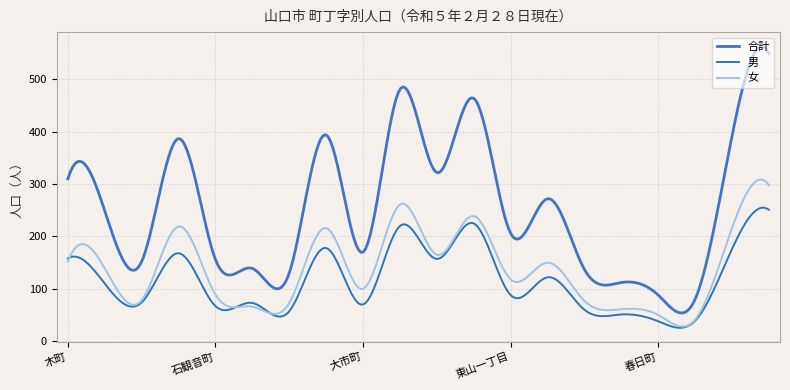

Reading left to right, transcribe all the data shown in this chart.

合計: 木町=310	香山町=249	水の上町=152	金古曽町=387	石観音町=156	道祖町=139	円政寺町=130	堂の前町=394	大市町=170	古熊一丁目=481	古熊二丁目=322	古熊三丁目=464	東山一丁目=206	東山二丁目=272	大手町=137	滝町=112	春日町=88	亀山町=80	白石一丁目=392	白石二丁目=549
男: 木町=158	香山町=110	水の上町=74	金古曽町=168	石観音町=67	道祖町=73	円政寺町=57	堂の前町=178	大市町=70	古熊一丁目=220	古熊二丁目=157	古熊三丁目=225	東山一丁目=88	東山二丁目=122	大手町=60	滝町=51	春日町=38	亀山町=39	白石一丁目=176	白石二丁目=251
女: 木町=152	香山町=139	水の上町=78	金古曽町=219	石観音町=89	道祖町=66	円政寺町=73	堂の前町=216	大市町=100	古熊一丁目=261	古熊二丁目=165	古熊三丁目=239	東山一丁目=118	東山二丁目=150	大手町=77	滝町=61	春日町=50	亀山町=41	白石一丁目=216	白石二丁目=298